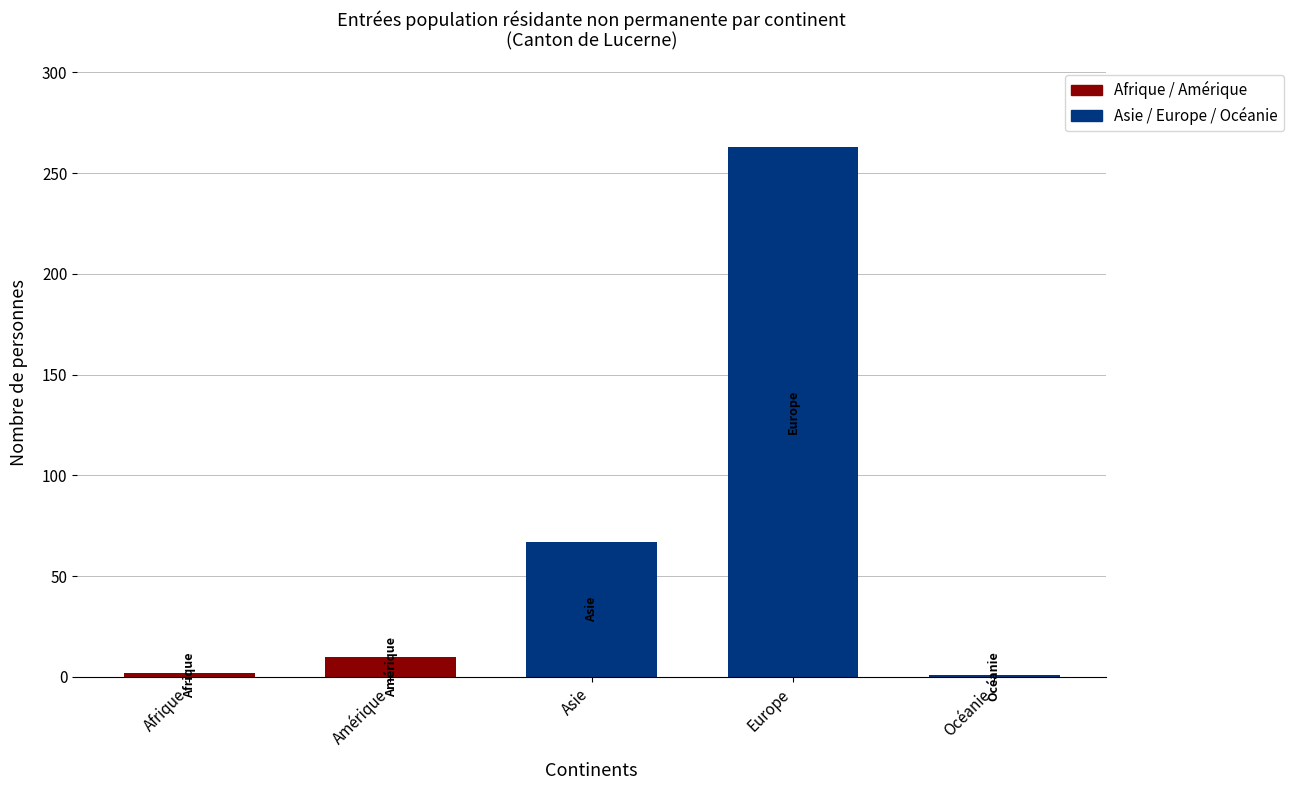

What is the approximate value of Total at Amérique?

10